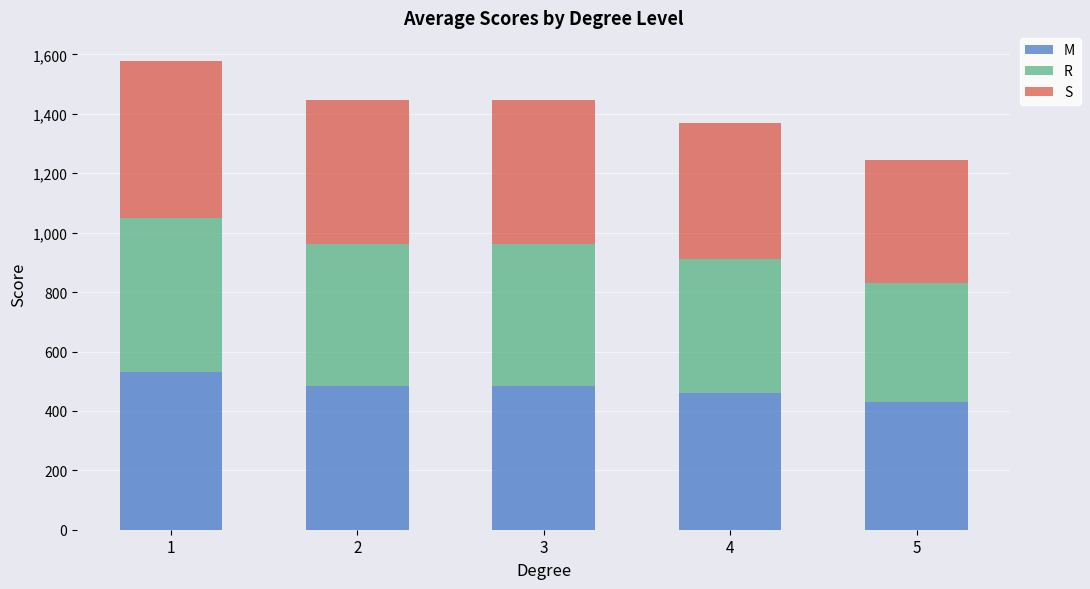

What is the lowest value of the M series?

430